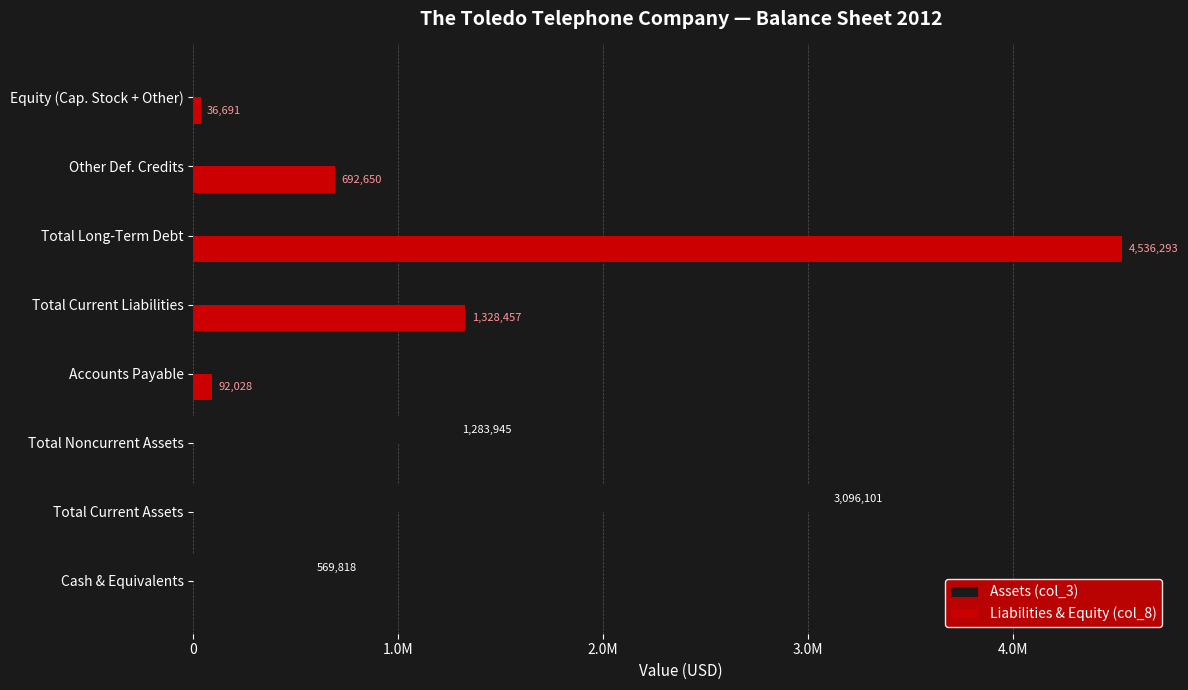

What are all the series names shown in the legend?

Assets (col_3), Liabilities & Equity (col_8)